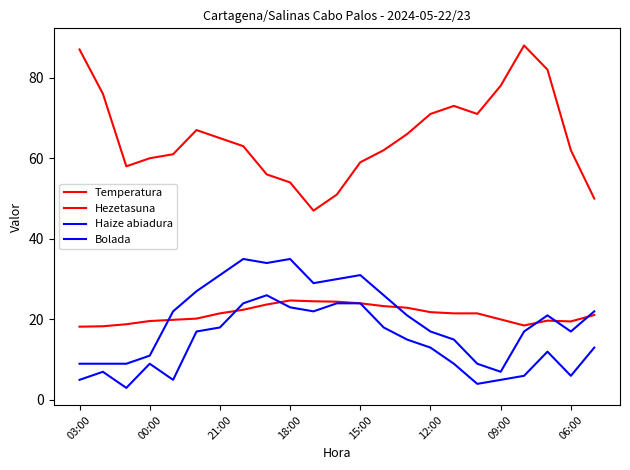

Does the chart display data point markers on the line(s)?

No